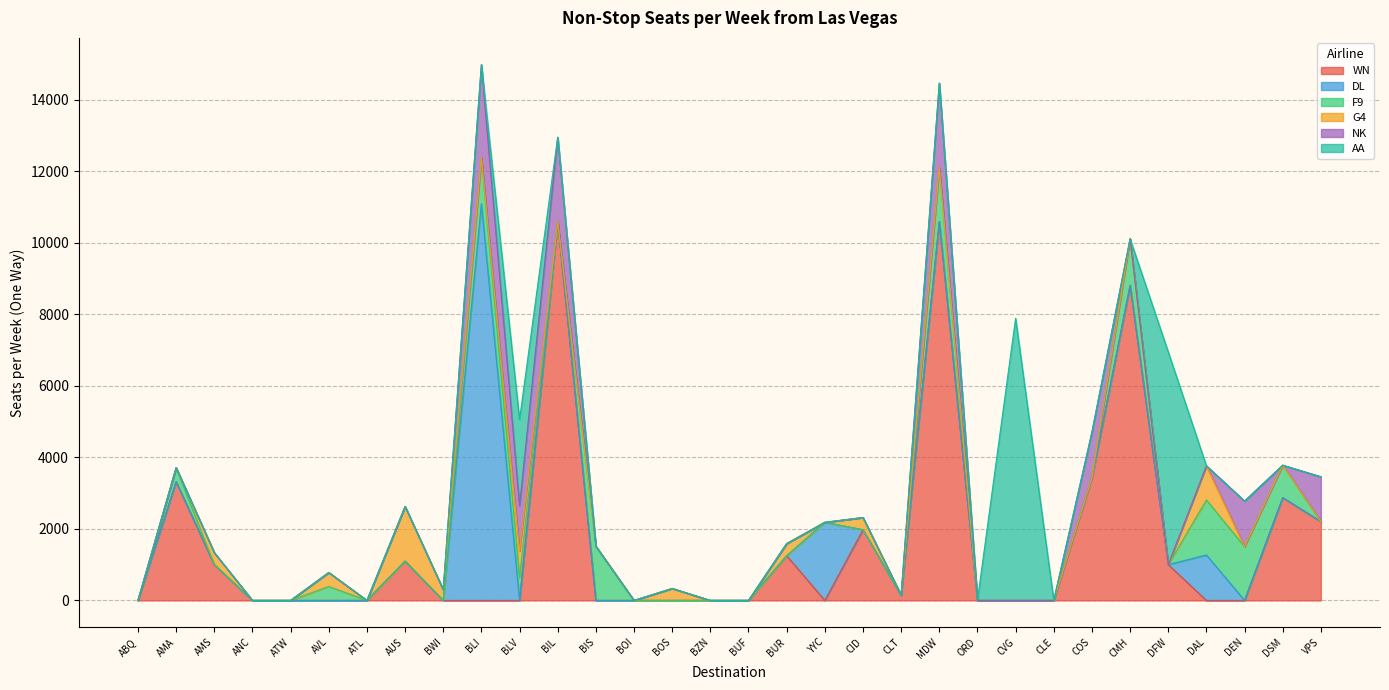

How many times do DL and WN cross each other?

3